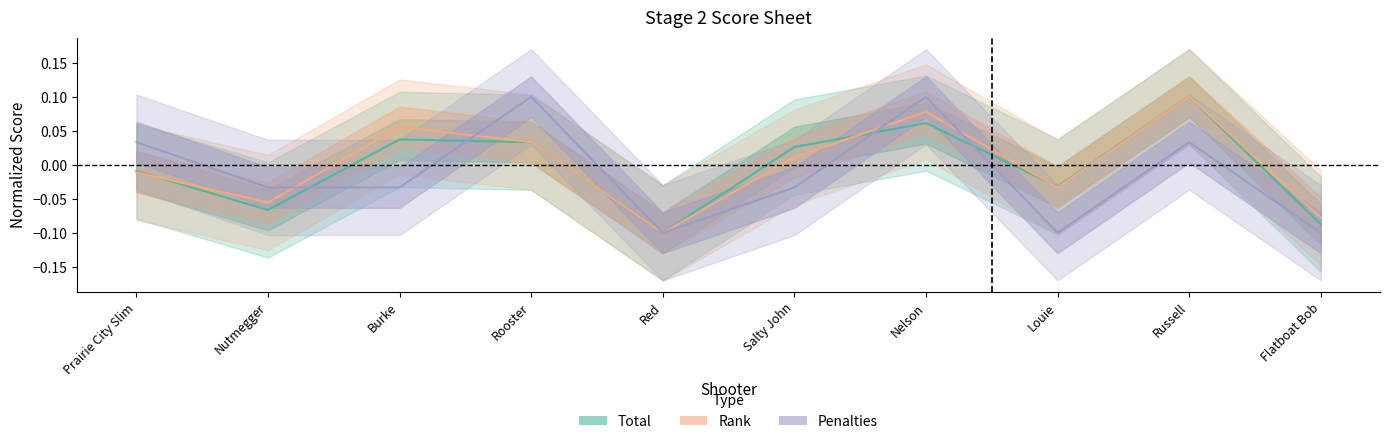

Where is the first local minimum for Total?

Nutmegger